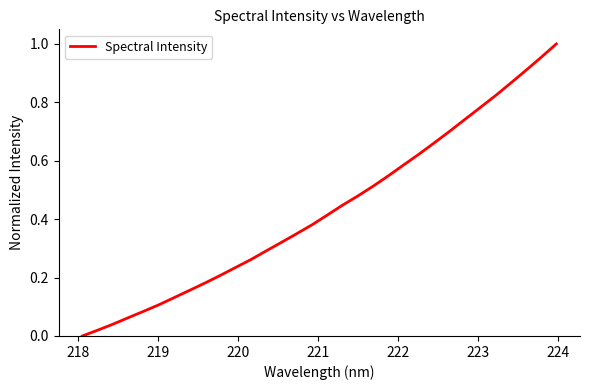

How many lines are shown in the chart?

1